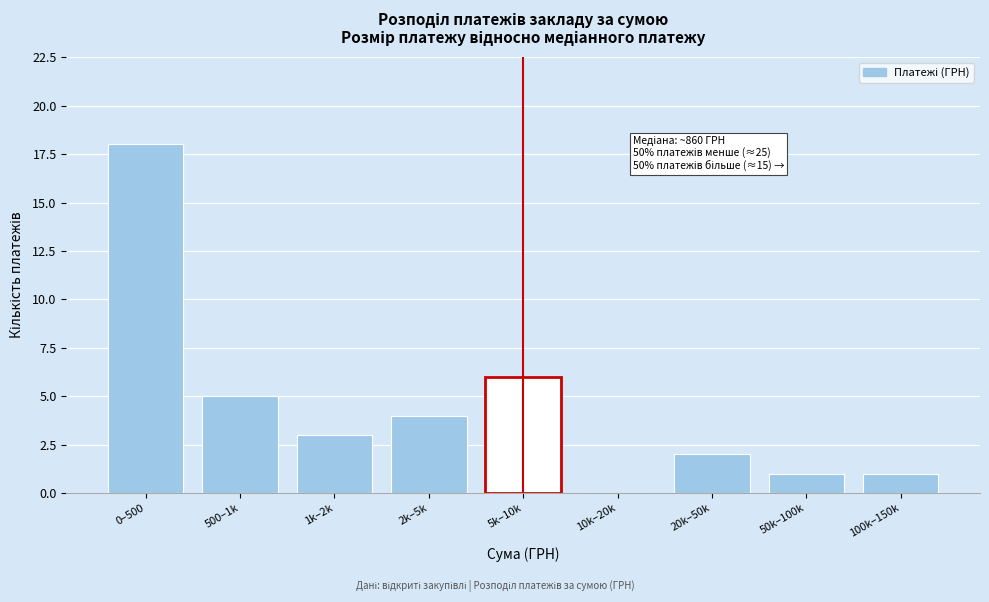

Reading left to right, what are all the values shown in this chart?

0–500=18	500–1k=5	1k–2k=3	2k–5k=4	5k–10k=6	10k–20k=0	20k–50k=2	50k–100k=1	100k–150k=1